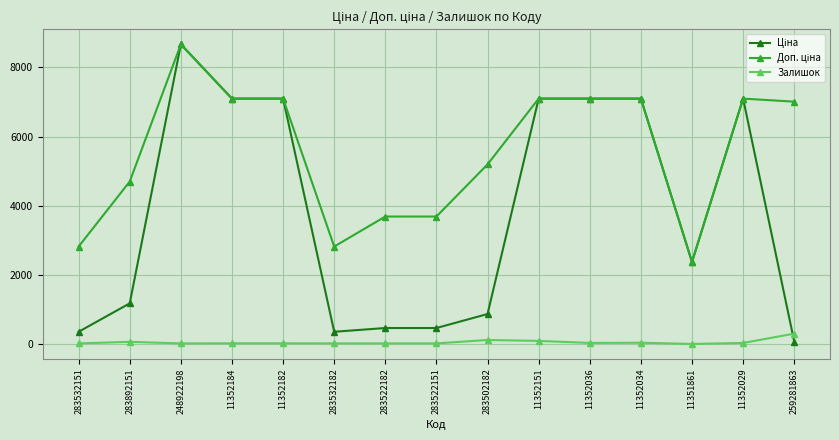

At which category is the sum across all series the highest?

248922198